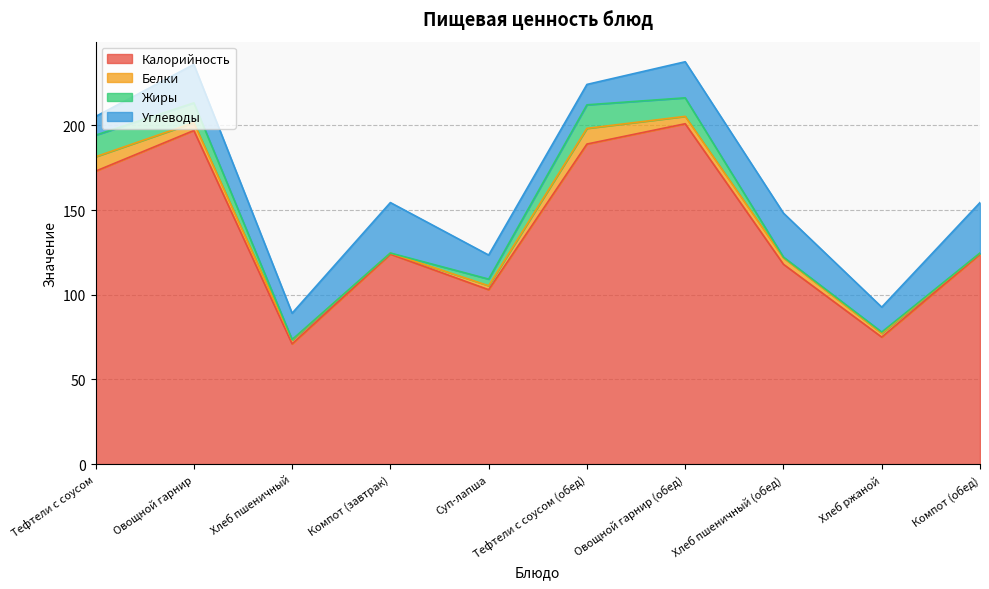

What is the label of the 10th point from the right?

Тефтели с соусом